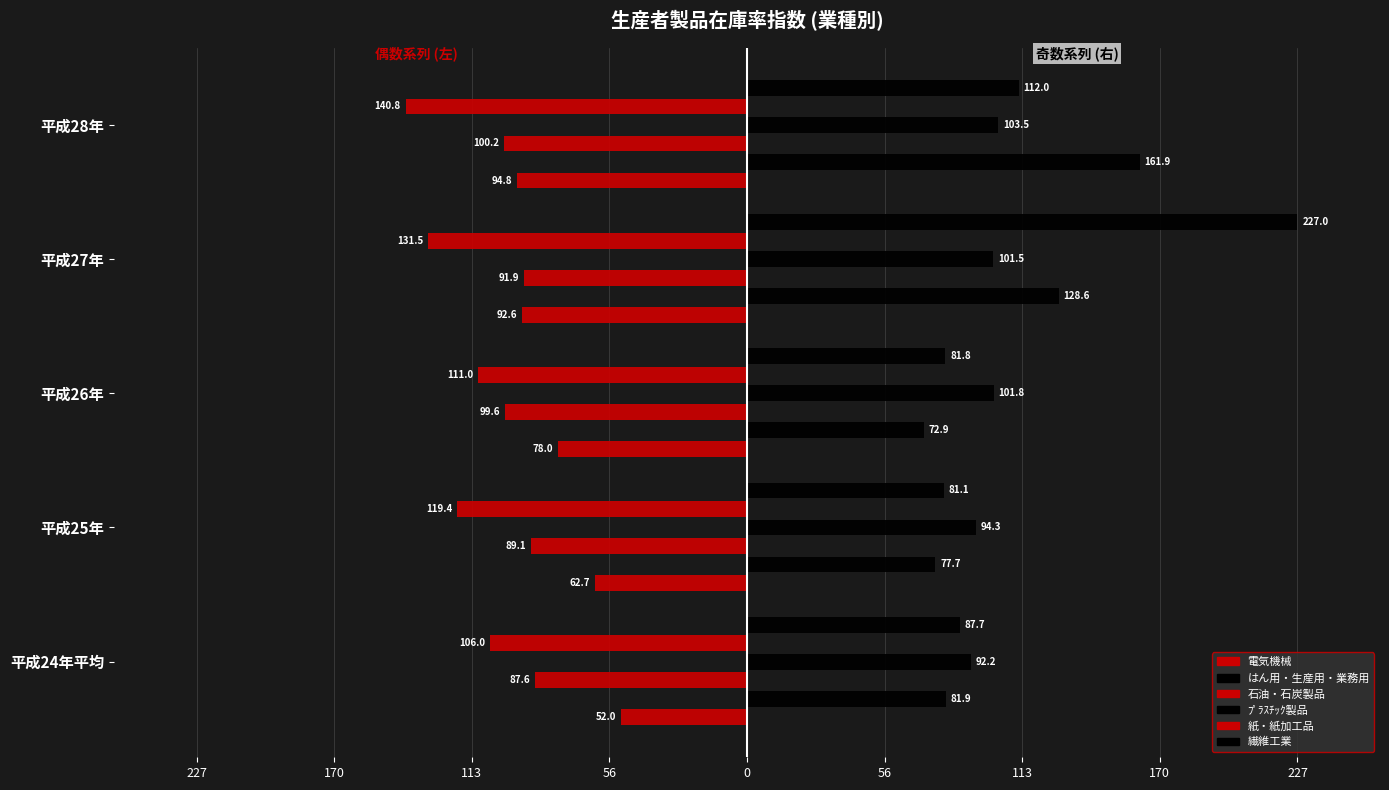

What is the value of the ﾌﾟﾗｽﾁｯｸ製品 bar at the 3rd from the left?

101.8